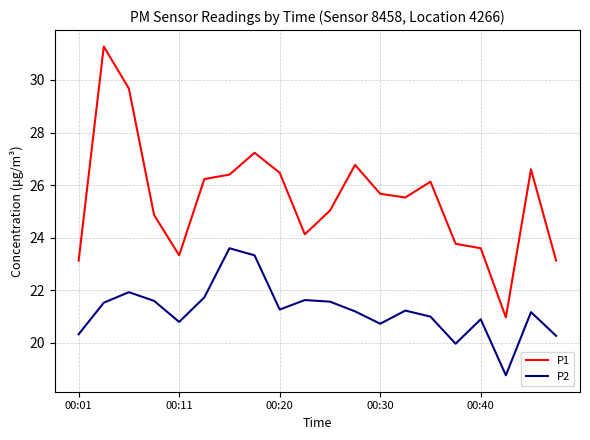

How many interior local valleys does the P2 series have?

5